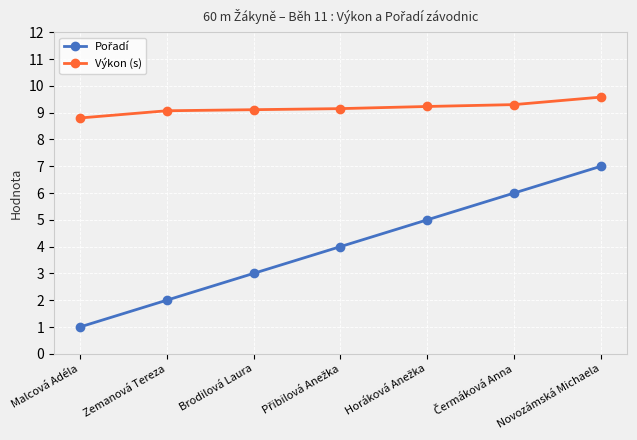

At which category is the sum across all series the highest?

Novozámská Michaela